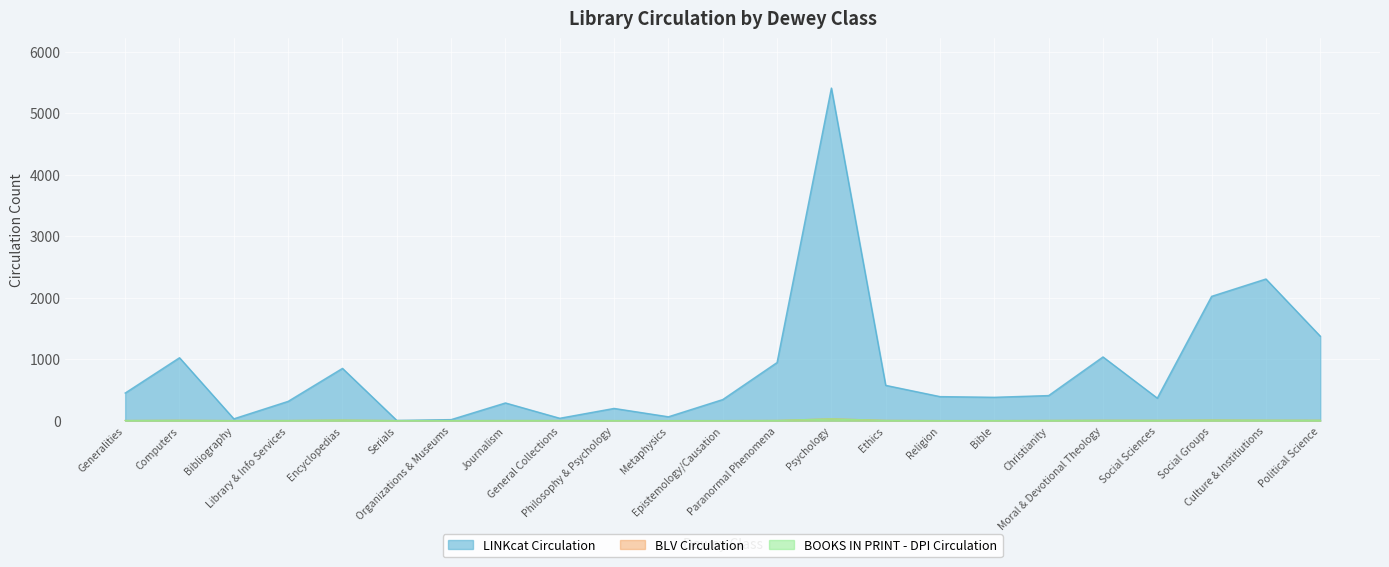

What is the total value across all series at Encyclopedias?

866